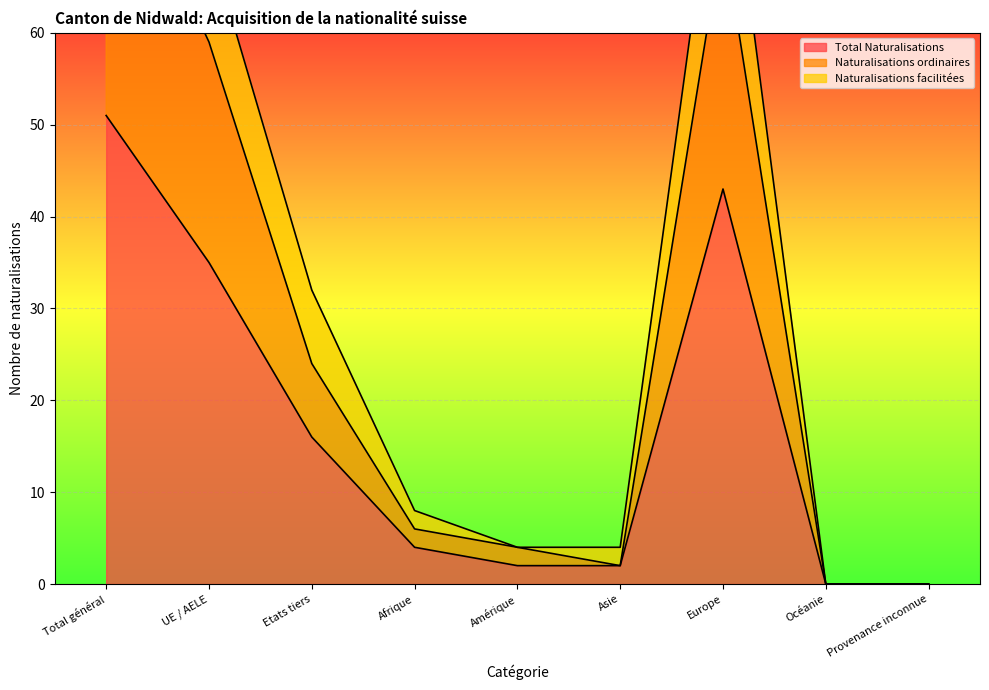

What is the difference between the highest and lowest values at Total général?

51